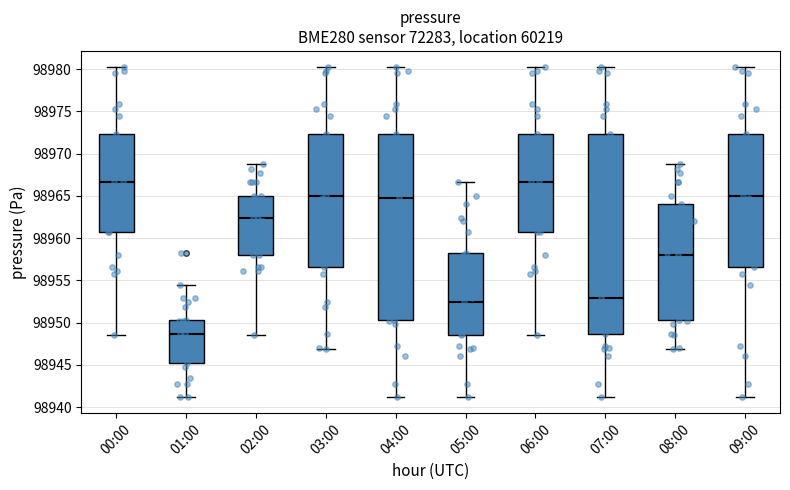

Reading left to right, read every box against the y-axis: the position of its median line, the range the box covers, and the ends of its whiskers. The values are not printed on the chart, so give them approximately, as read against the axis.

00:00: median 98966.5, box 98961.0 to 98972.5, whiskers 98948.5 to 98980.0
01:00: median 98948.5, box 98945.0 to 98950.5, whiskers 98941.5 to 98954.5
02:00: median 98962.5, box 98958.0 to 98965.0, whiskers 98948.5 to 98968.5
03:00: median 98965.0, box 98956.5 to 98972.5, whiskers 98947.0 to 98980.0
04:00: median 98965.0, box 98950.5 to 98972.5, whiskers 98941.5 to 98980.0
05:00: median 98952.5, box 98948.5 to 98958.5, whiskers 98941.5 to 98966.5
06:00: median 98966.5, box 98961.0 to 98972.5, whiskers 98948.5 to 98980.0
07:00: median 98953.0, box 98948.5 to 98972.5, whiskers 98941.5 to 98980.0
08:00: median 98958.0, box 98950.5 to 98964.0, whiskers 98947.0 to 98968.5
09:00: median 98965.0, box 98956.5 to 98972.5, whiskers 98941.5 to 98980.0